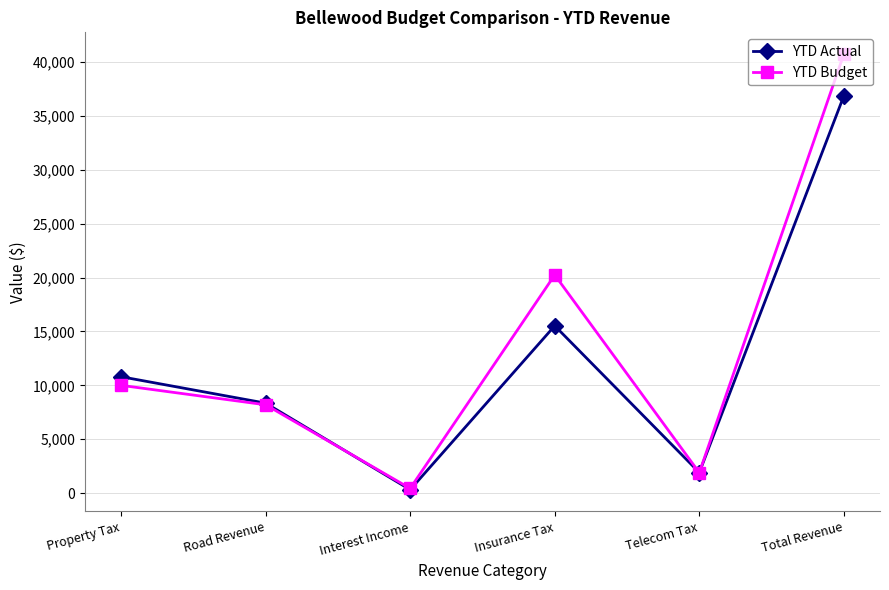

What is the maximum value for YTD Budget?

40760.0